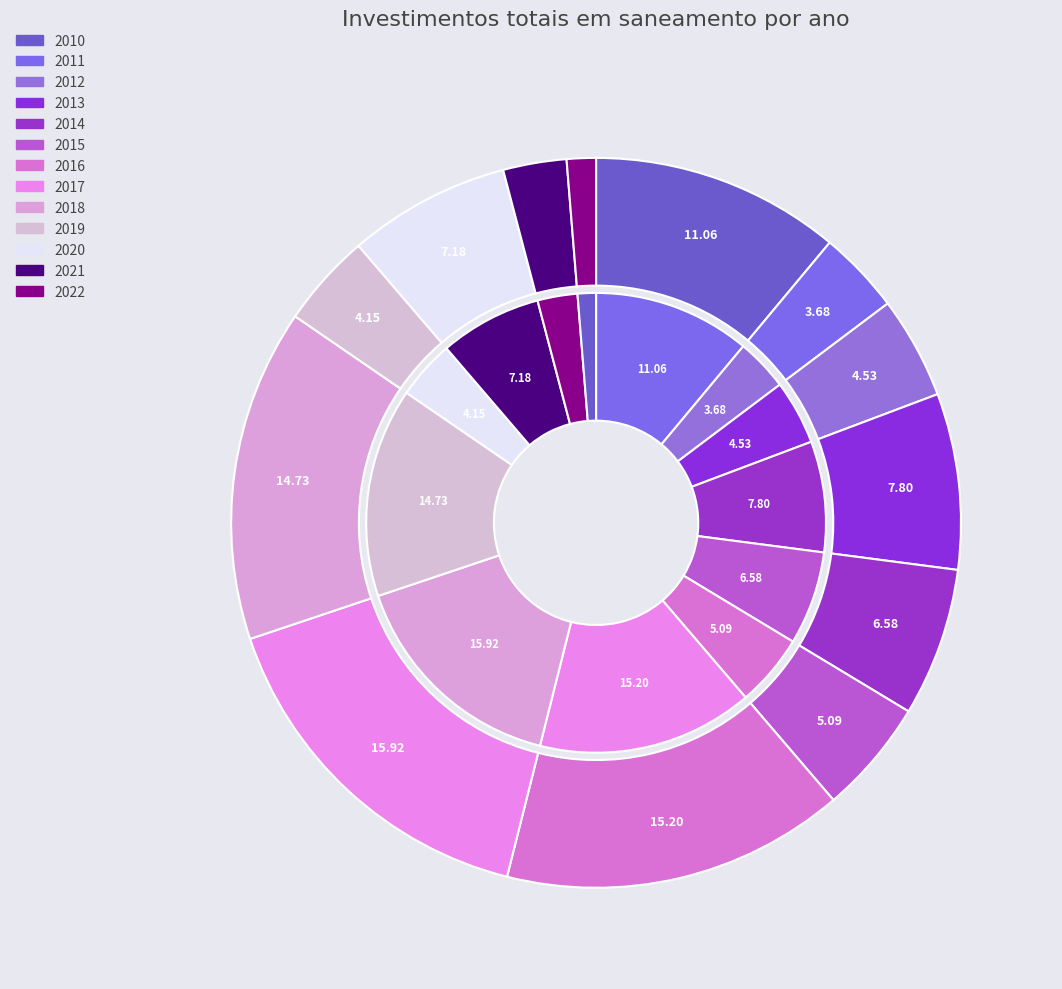

Is there a majority slice in this chart?

No